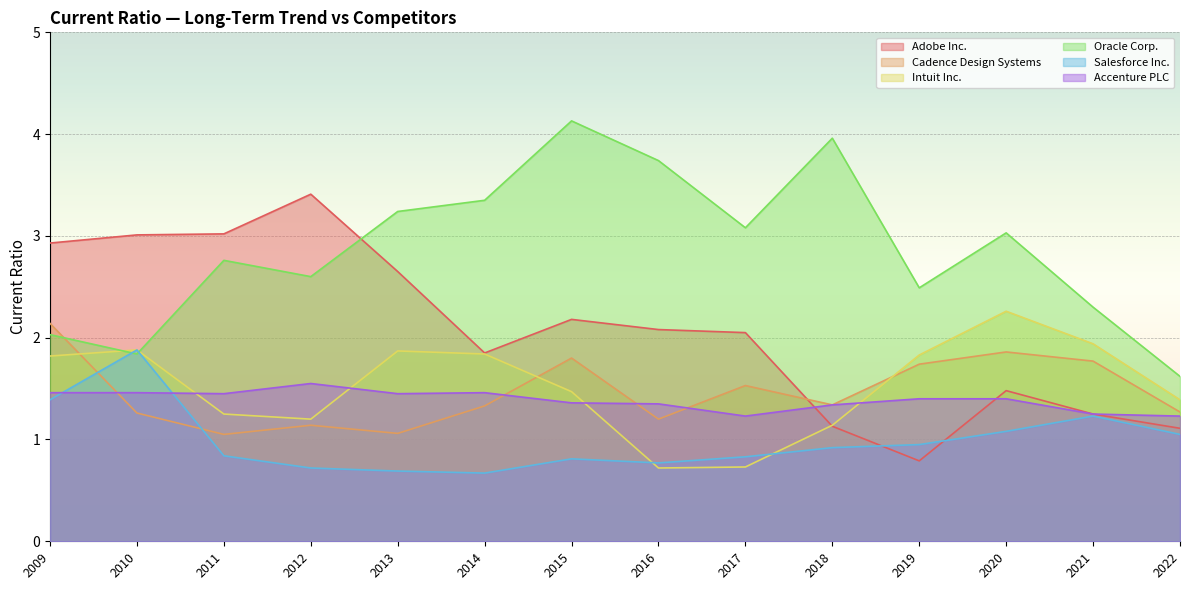

Which label corresponds to the largest value in the chart?

2015